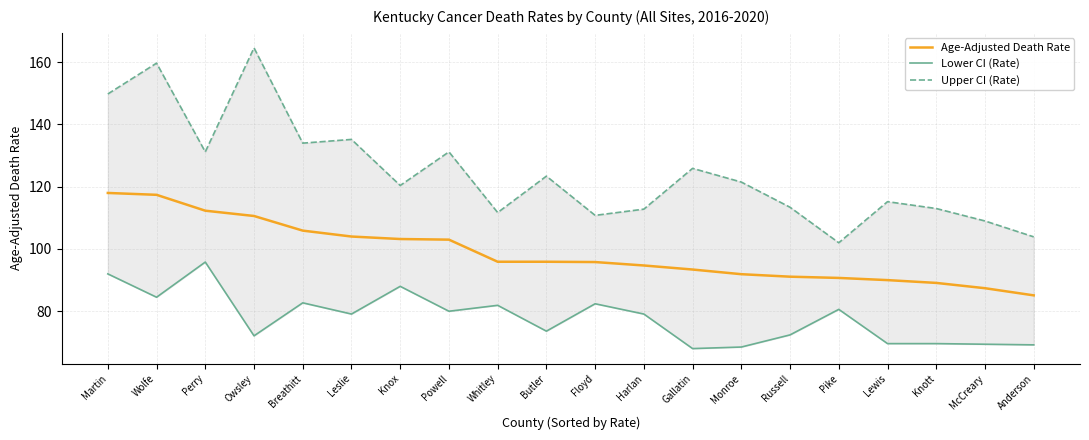

List the series in order of their overall mean, highest first.

Upper CI (Rate), Age-Adjusted Death Rate, Lower CI (Rate)